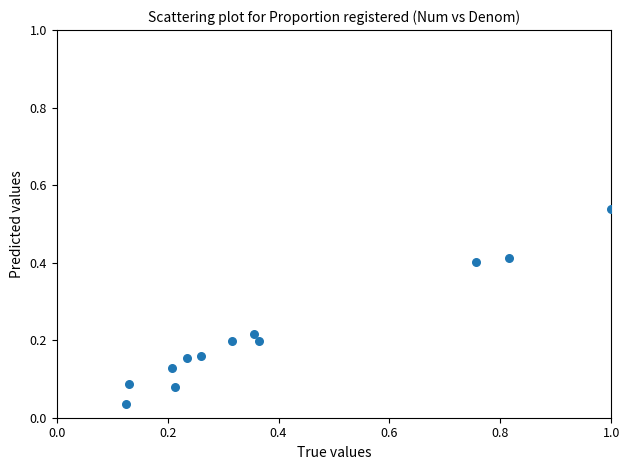

What is the range of X values (max minus min)?

0.9